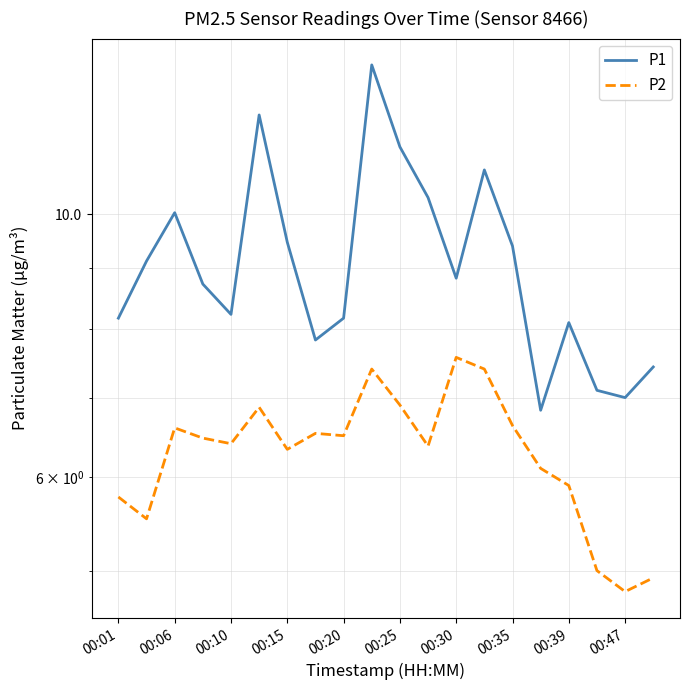

What is the difference between the P2 values at 00:39 and 00:47?

1.1